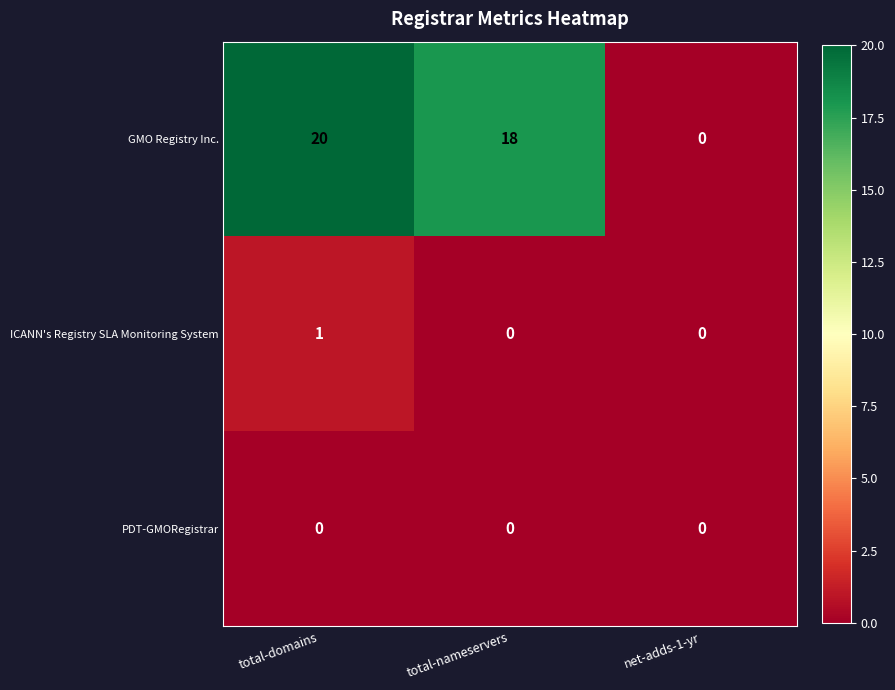

Rank the series by their maximum value, from highest to lowest.

GMO Registry Inc., ICANN's Registry SLA Monitoring System, PDT-GMORegistrar